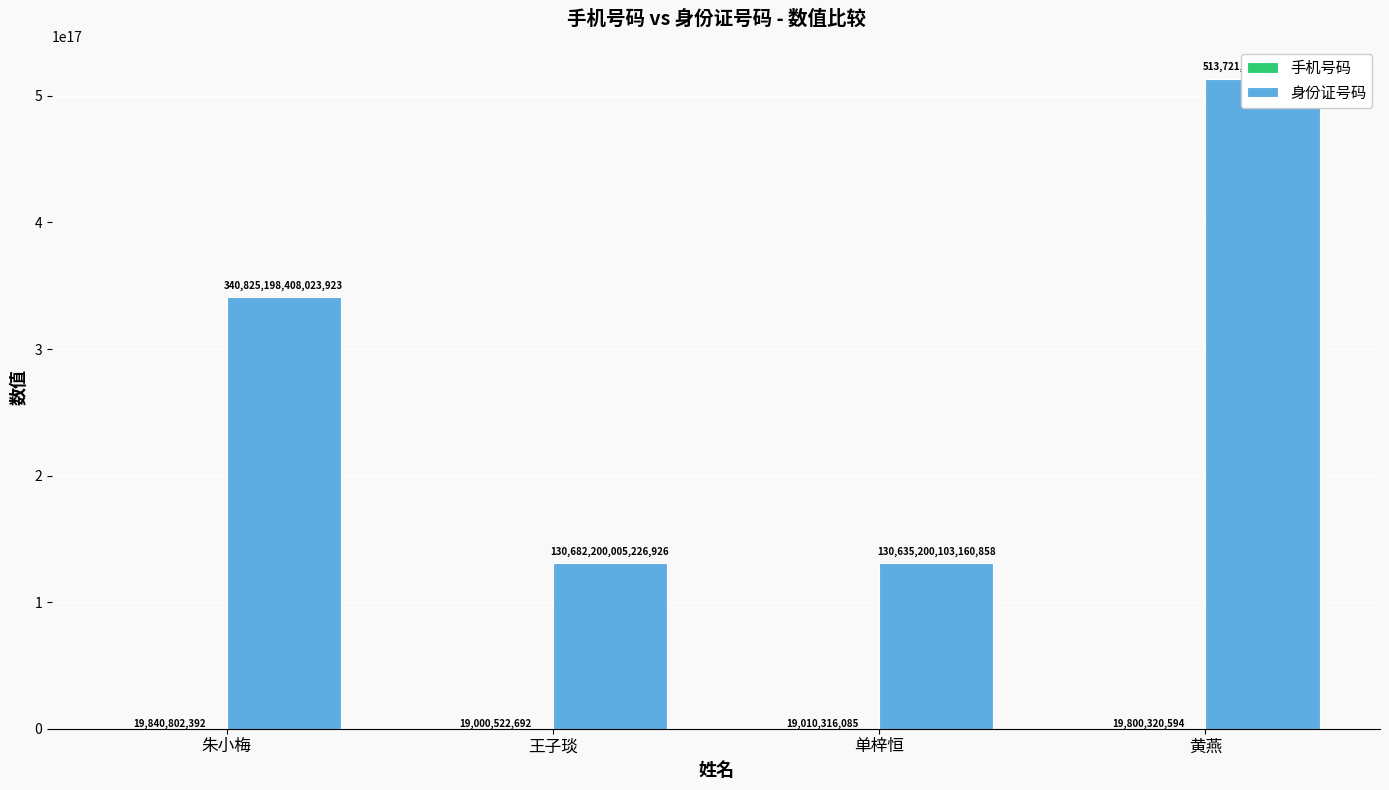

Is it true that 身份证号码 equals 130682200005226928 at 王子琰?

True